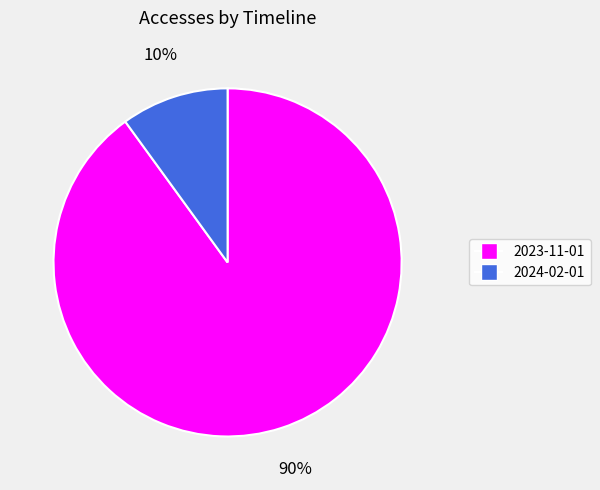

Is it true that 2023-11-01 is 98% of the pie?

False